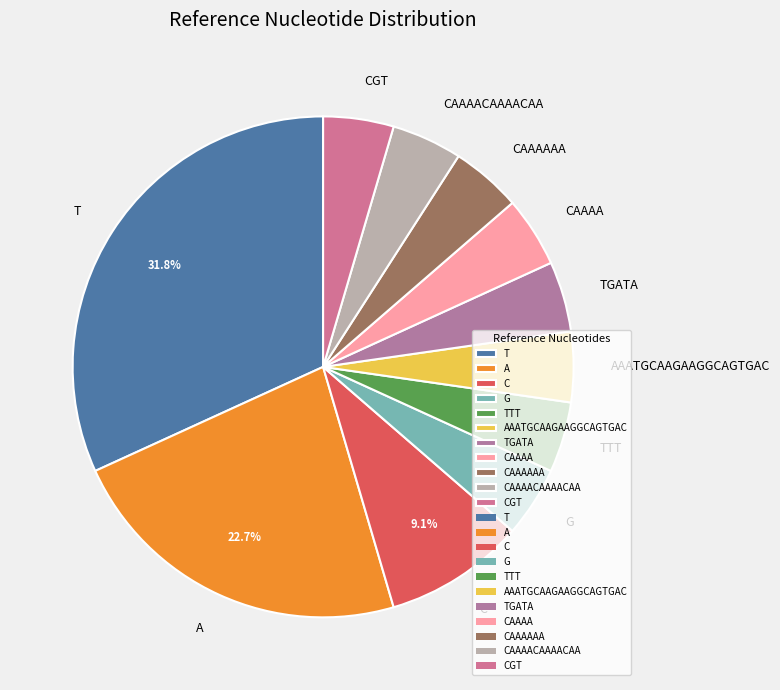

How many segments does this pie chart have?

11